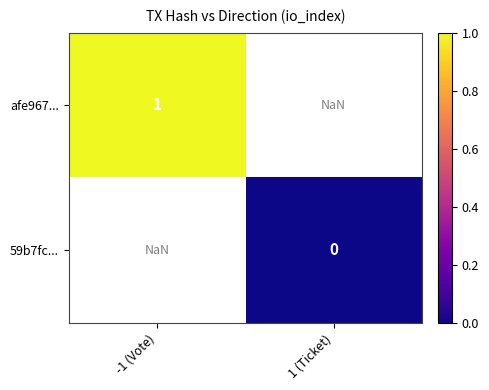

The value of afe967... at -1 (Vote) is 1.0. True or false?

True